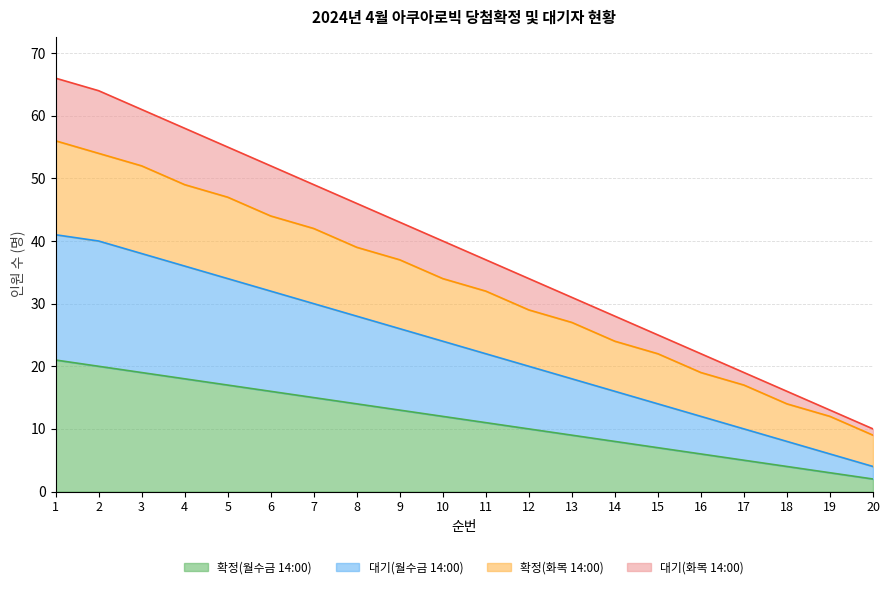

The value of 확정(월수금 14:00) at 16 is 10. True or false?

False